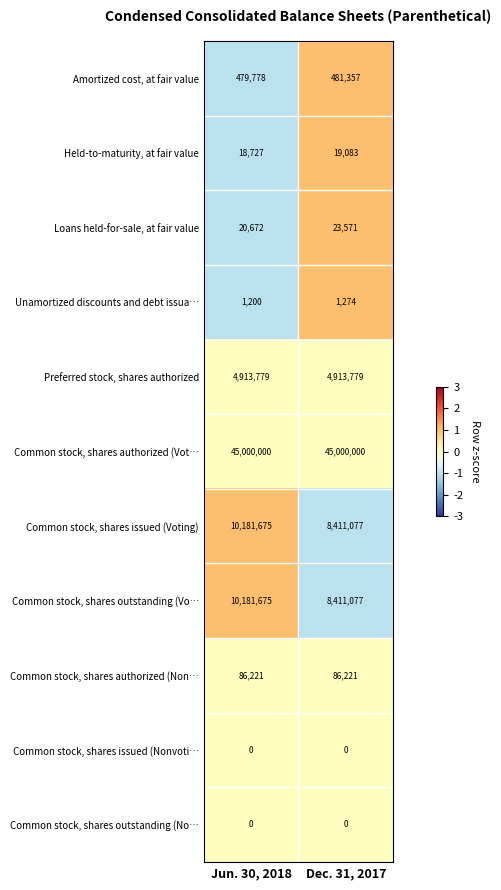

The Common stock, shares authorized (Vot… series shows 45000000 at Jun. 30, 2018. True or false?

True